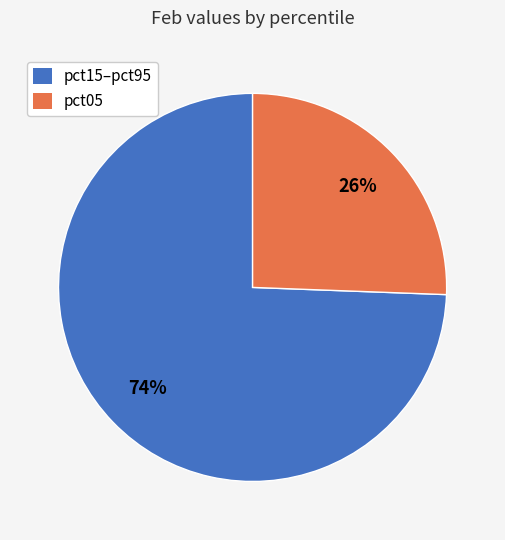

To the nearest percent, what is the average slice percentage?

50%